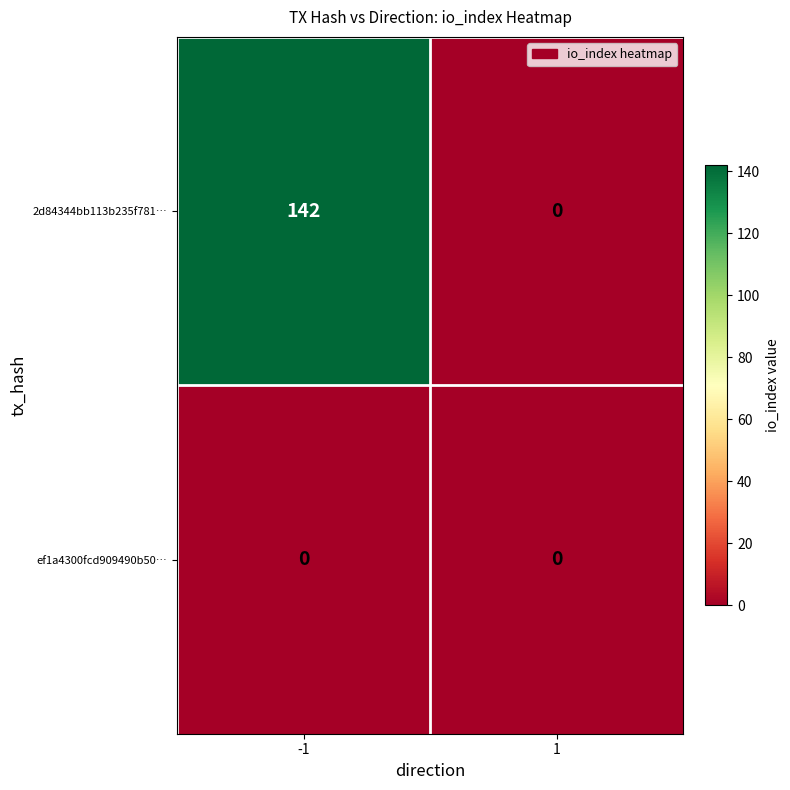

Is it true that 2d84344bb113b235f781… equals 142 at -1?

True